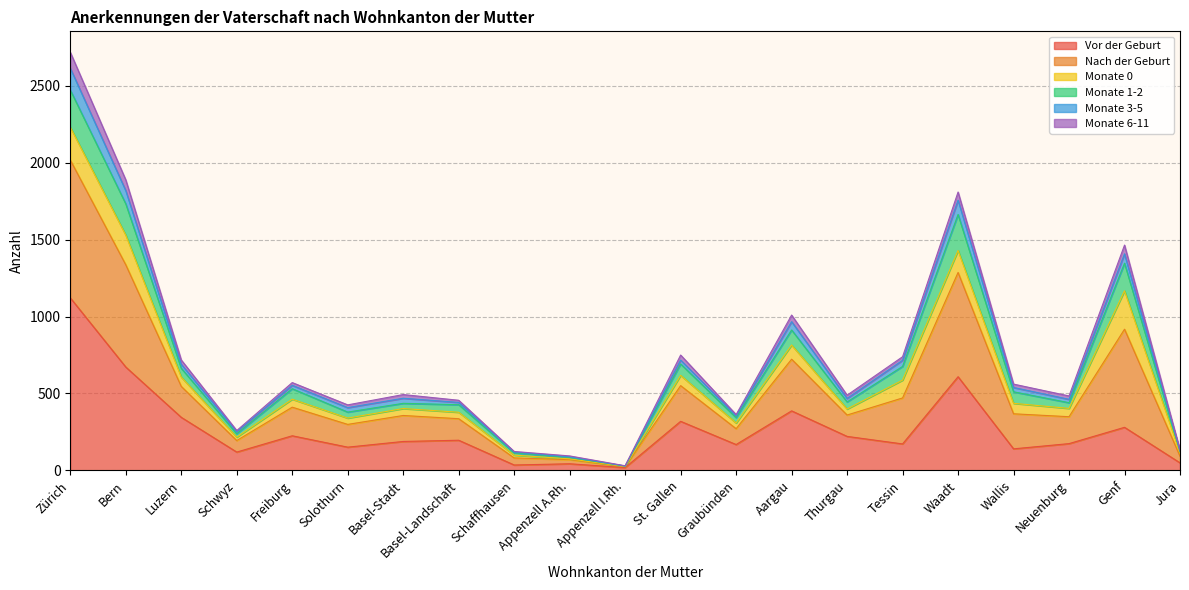

At which category does Monate 3-5 reach its first local peak?

Freiburg